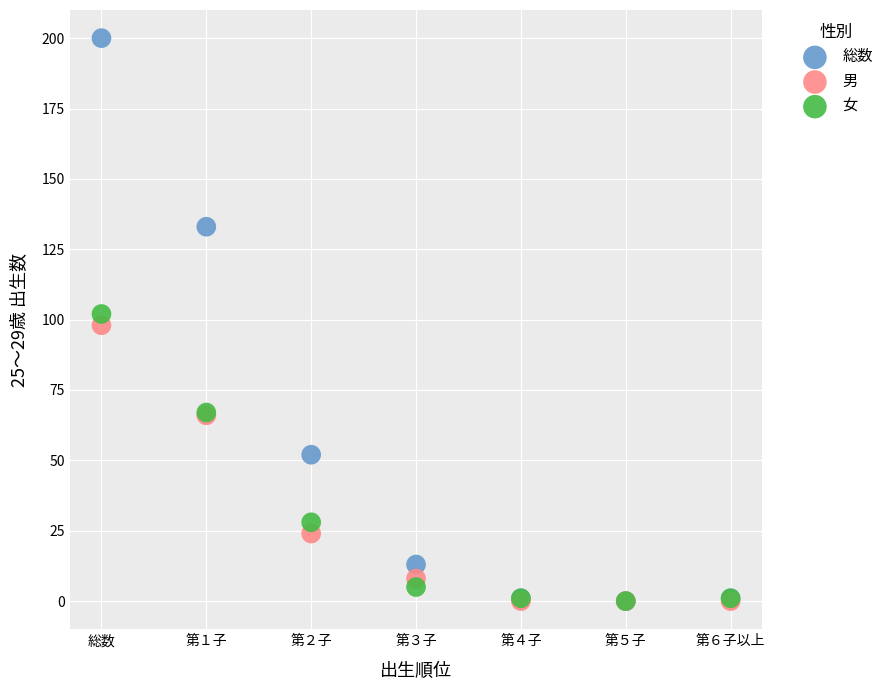

In the 男 series, what Y value is closest to 49?

66